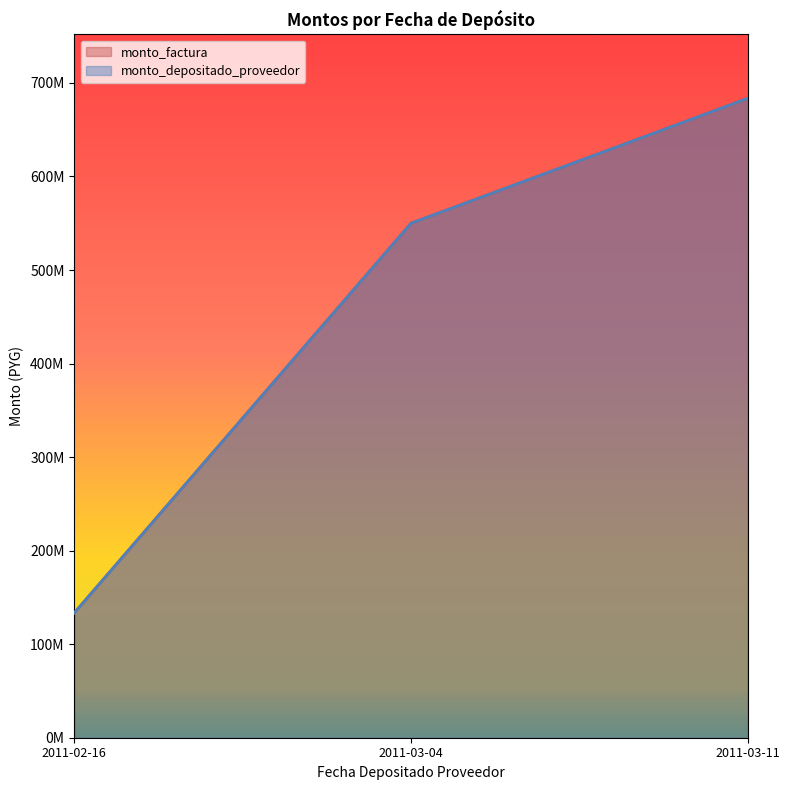

What is the average value of the monto_factura series?

455666667